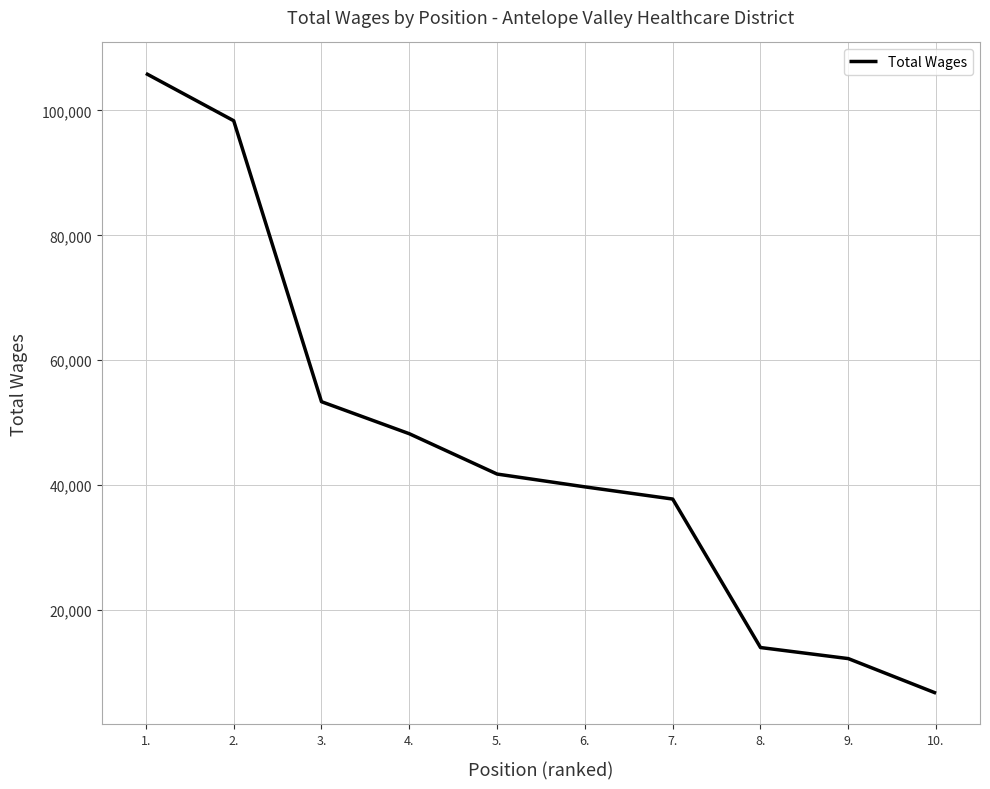

Reading right to left, extract all data points from this chart.

10.=6652	9.=12194	8.=13967	7.=37754	6.=39706	5.=41758	4.=48219	3.=53351	2.=98360	1.=105937